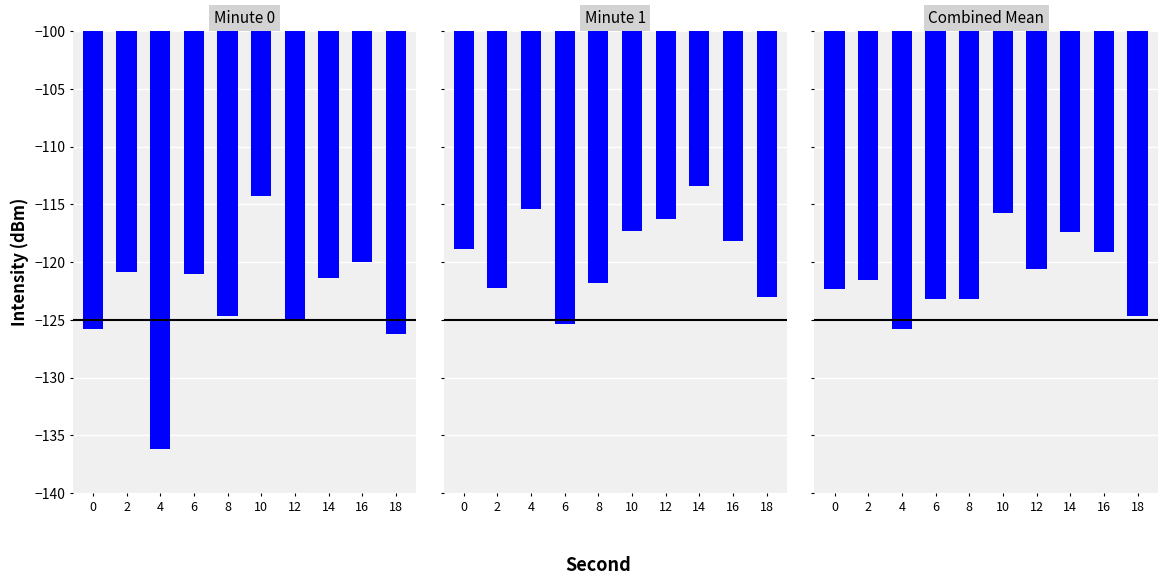

Reading left to right, what are all the values shown in this chart?

Minute 0: -125.8	-120.9	-136.2	-121.0	-124.6	-114.3	-124.9	-121.4	-120.0	-126.3
Minute 1: -118.8	-122.2	-115.4	-125.4	-121.8	-117.3	-116.3	-113.5	-118.2	-123.1
Combined Mean: -122.3	-121.6	-125.8	-123.2	-123.2	-115.8	-120.6	-117.4	-119.1	-124.7